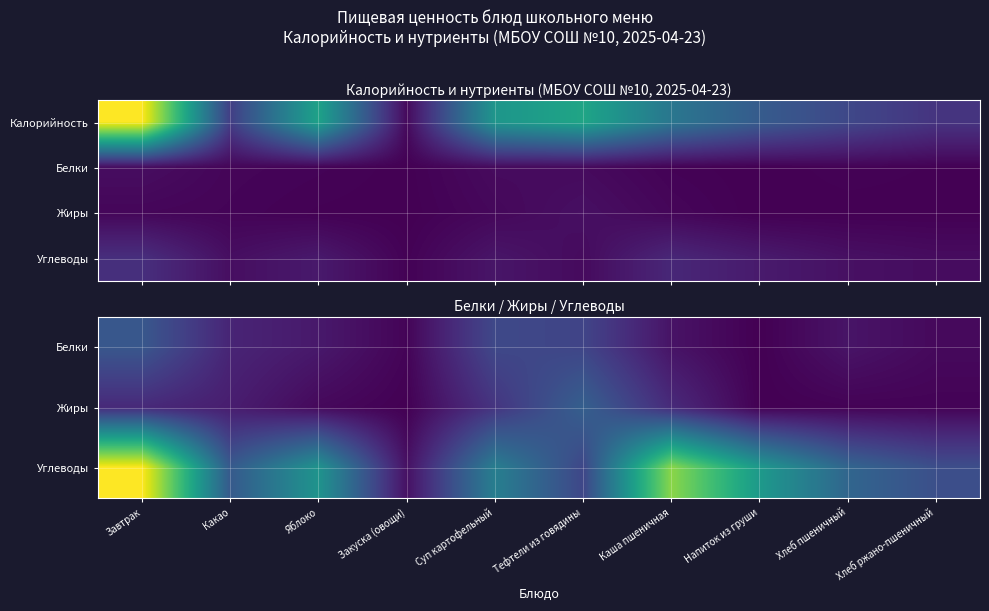

What is the total value across all series at Хлеб пшеничный?

31.9